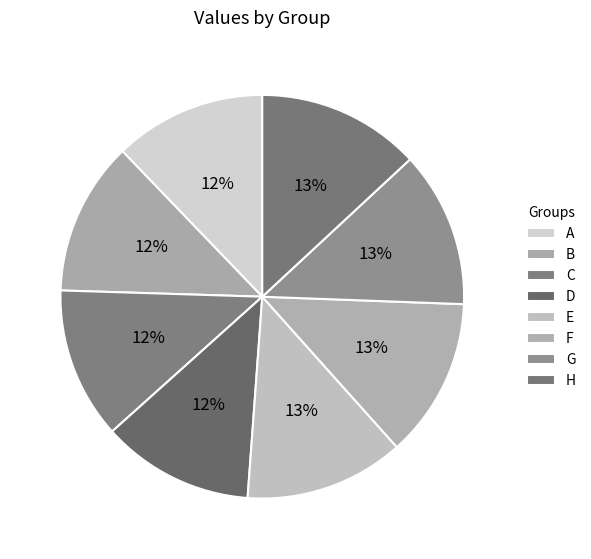

To the nearest percent, what portion does B represent?

12%